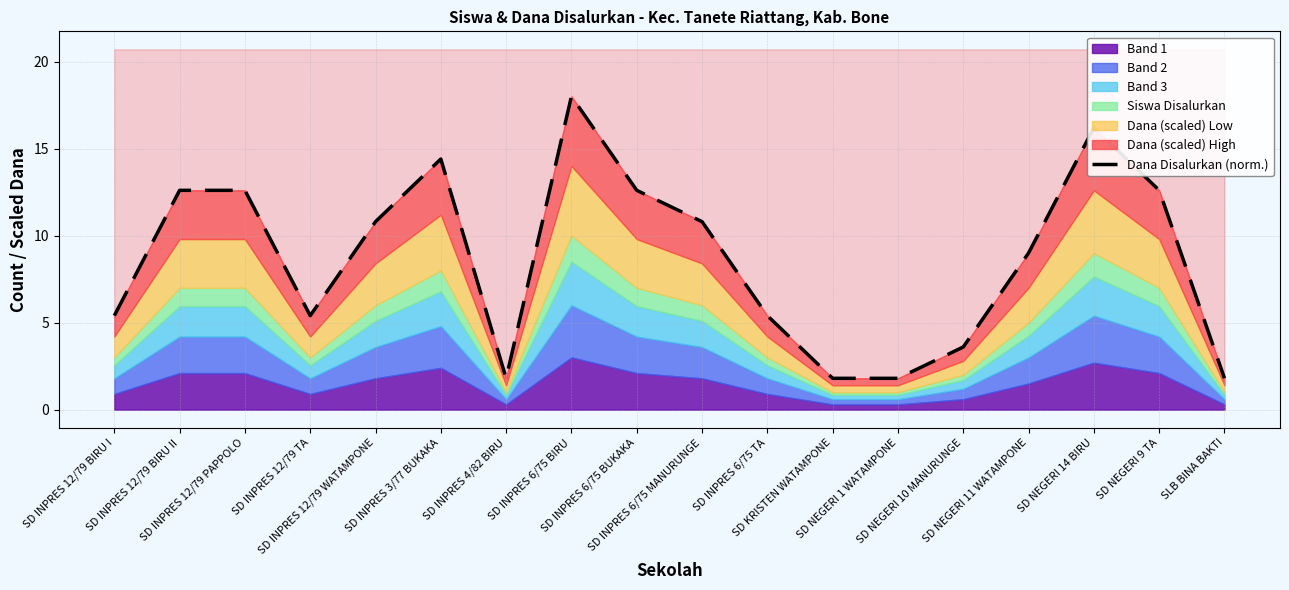

Does the chart have visible grid lines?

Yes